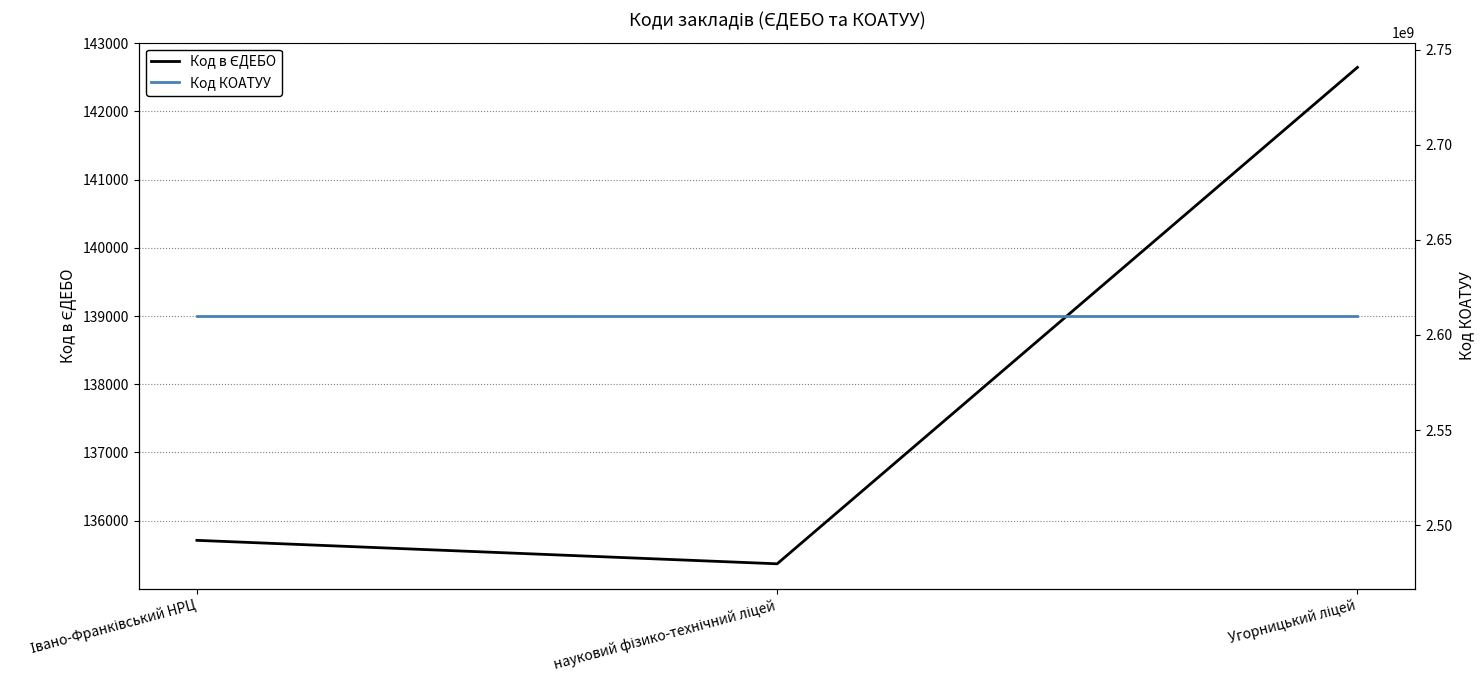

Is this an area chart (filled region under the line)?

No